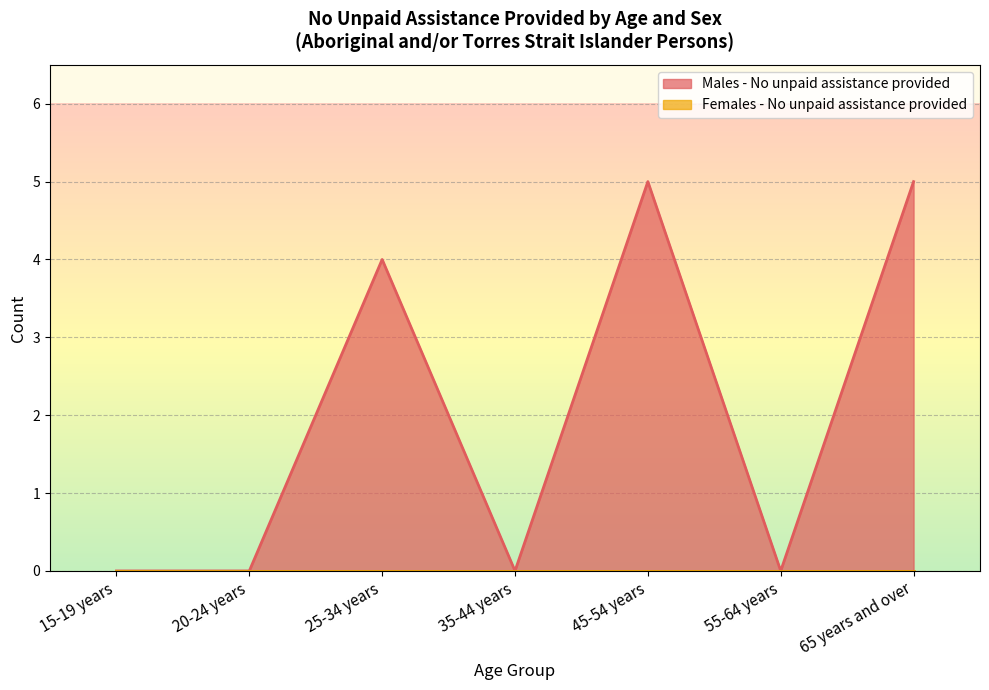

Reading left to right, transcribe all the data shown in this chart.

0	0	4	0	5	0	5